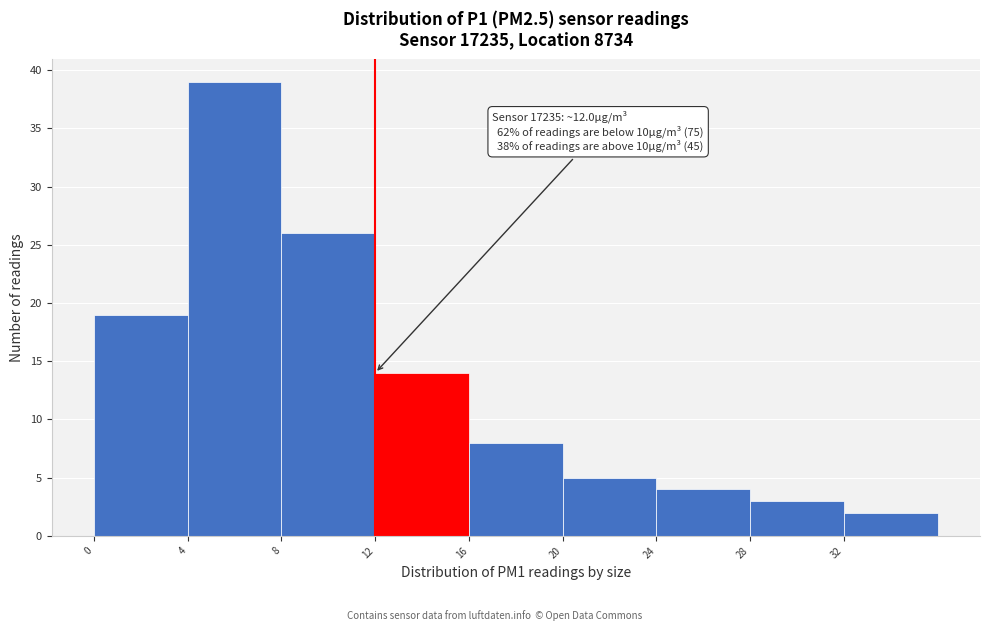

Over which range of the x-axis is the bar tallest?

4 to 8